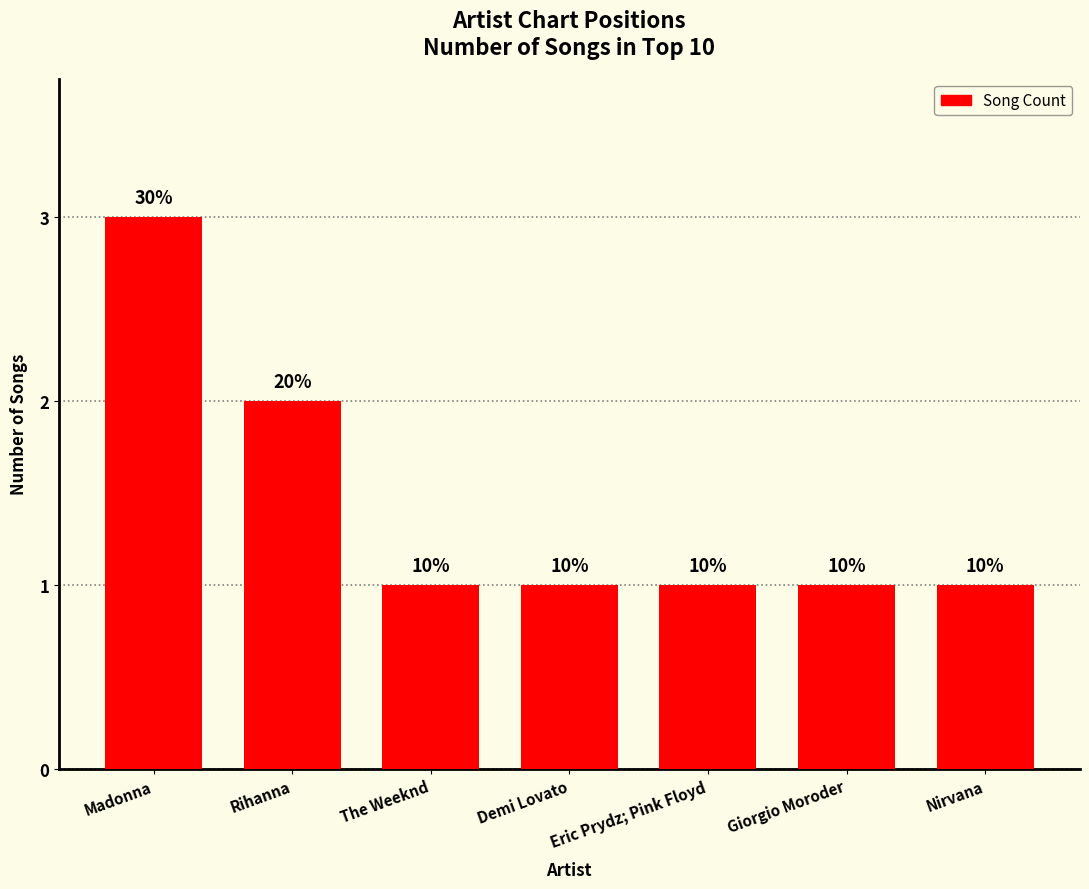

The chart shows a value of 2 at Giorgio Moroder. True or false?

False